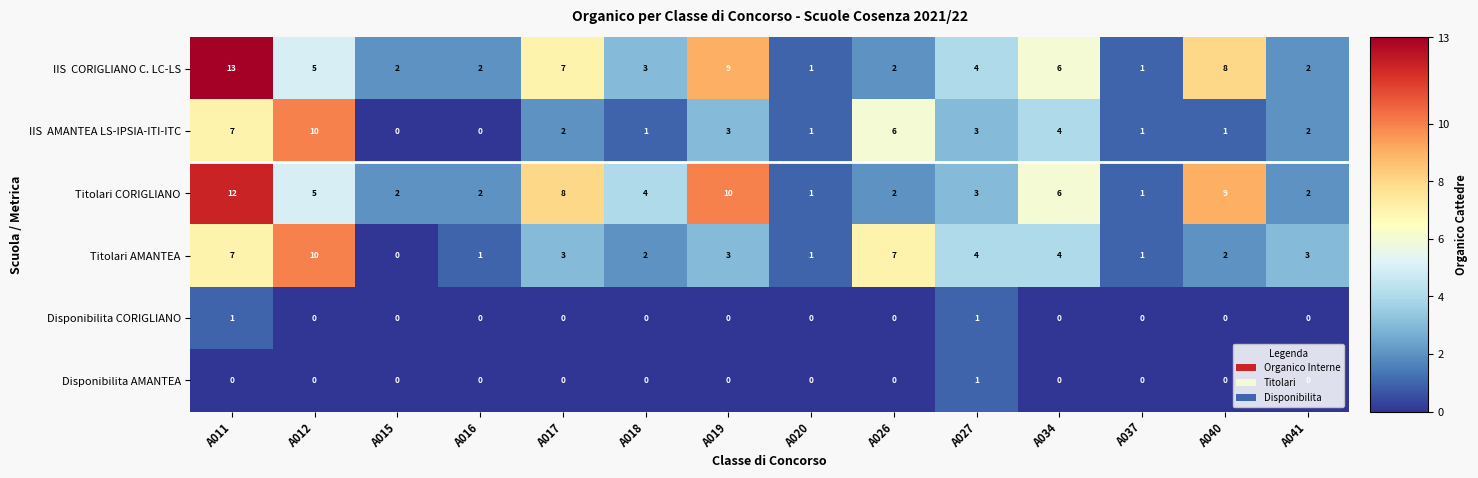

Where does the Titolari CORIGLIANO series first go above 4?

A011